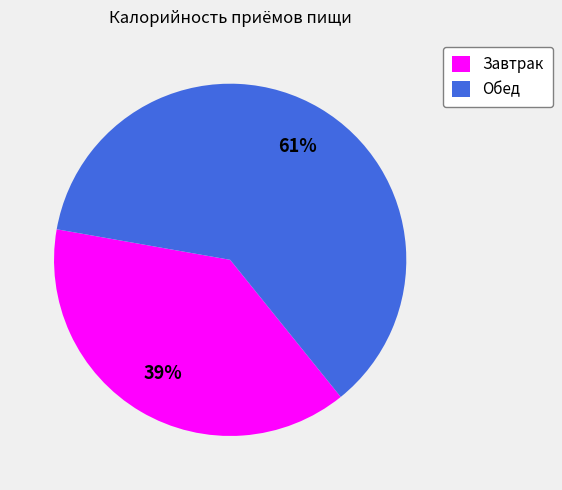

To the nearest percent, what is the combined percentage of Завтрак and Обед?

100%